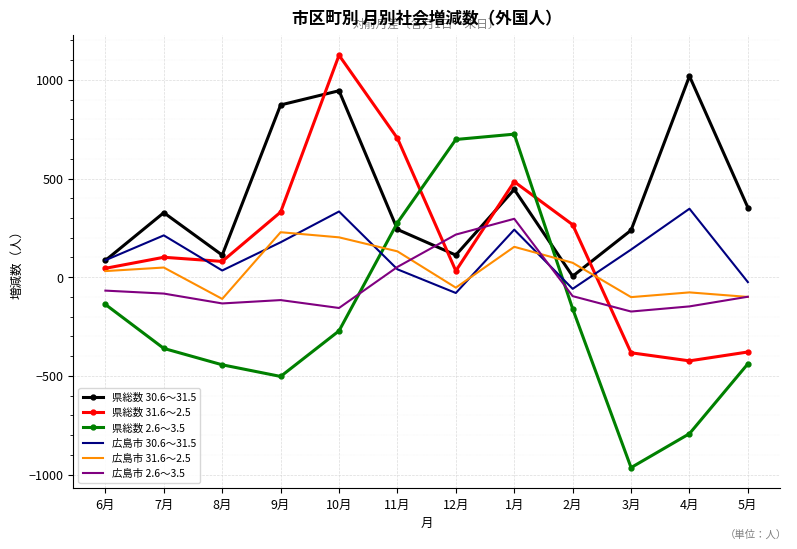

List the series in order of their peak value, lowest first.

広島市 31.6～2.5, 広島市 2.6～3.5, 広島市 30.6～31.5, 県総数 2.6～3.5, 県総数 30.6～31.5, 県総数 31.6～2.5